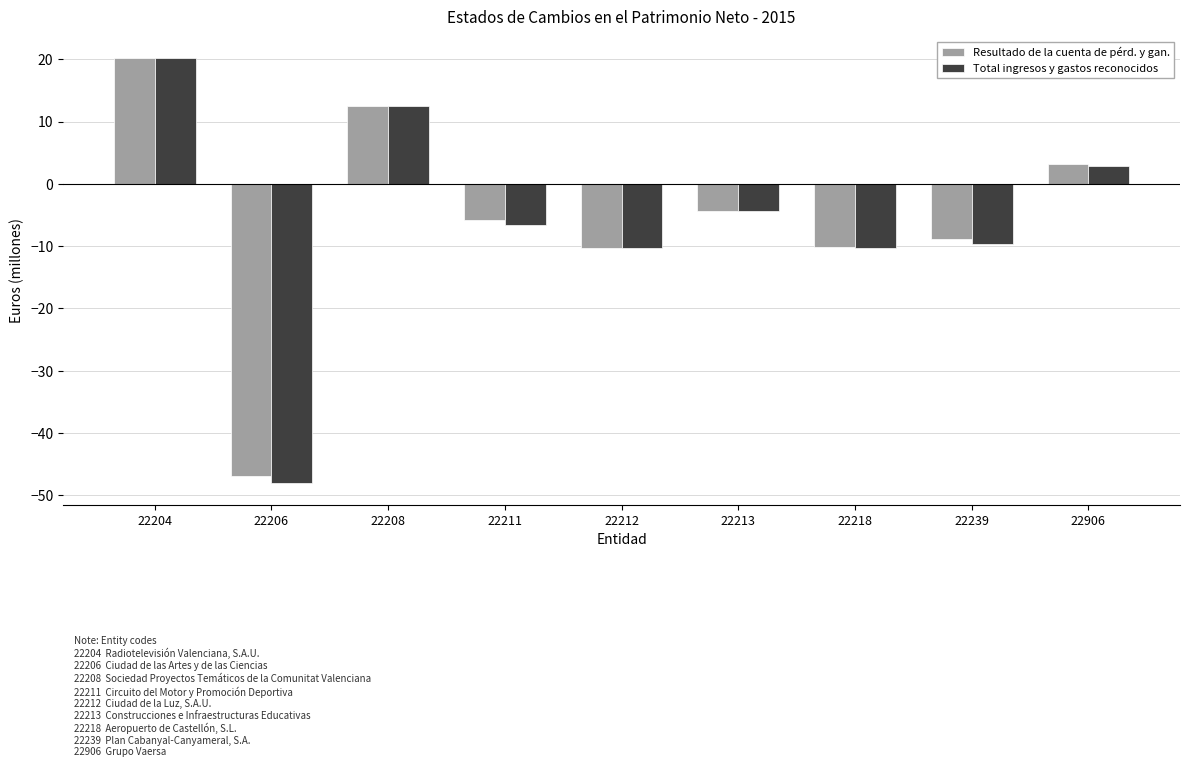

How many values in the Resultado de la cuenta de pérd. y gan. series exceed -5?

4